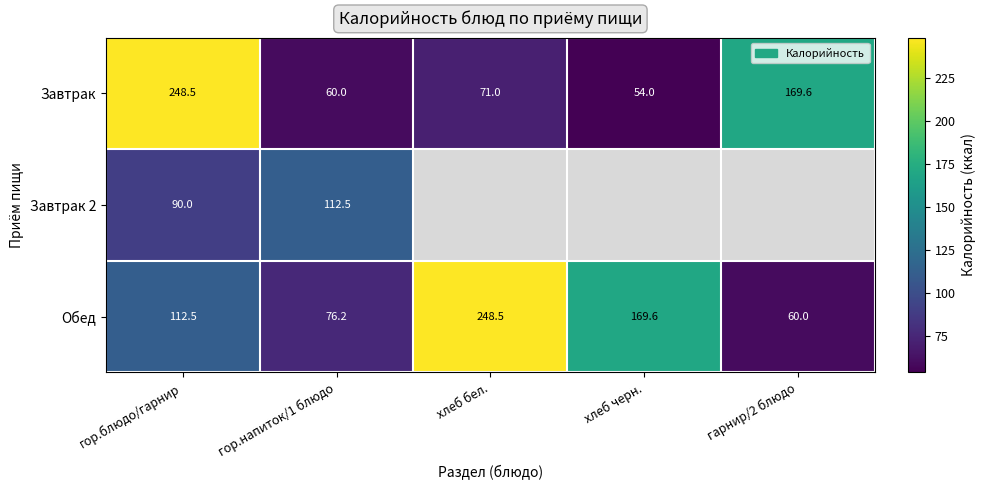

What is the total value across all series at гор.напиток/1 блюдо?

248.7